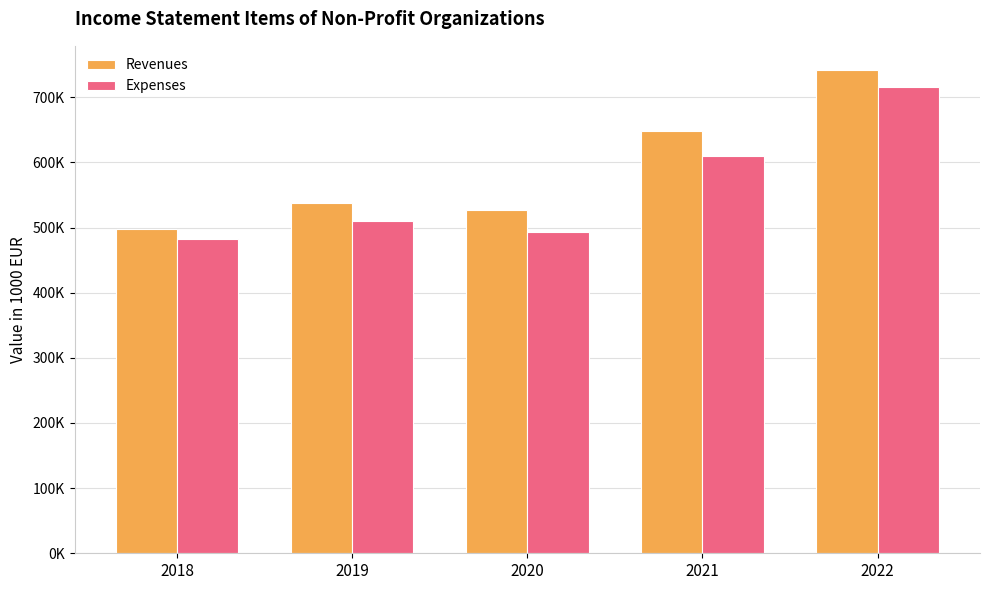

The value of Expenses at 2021 is 367475.9. True or false?

False